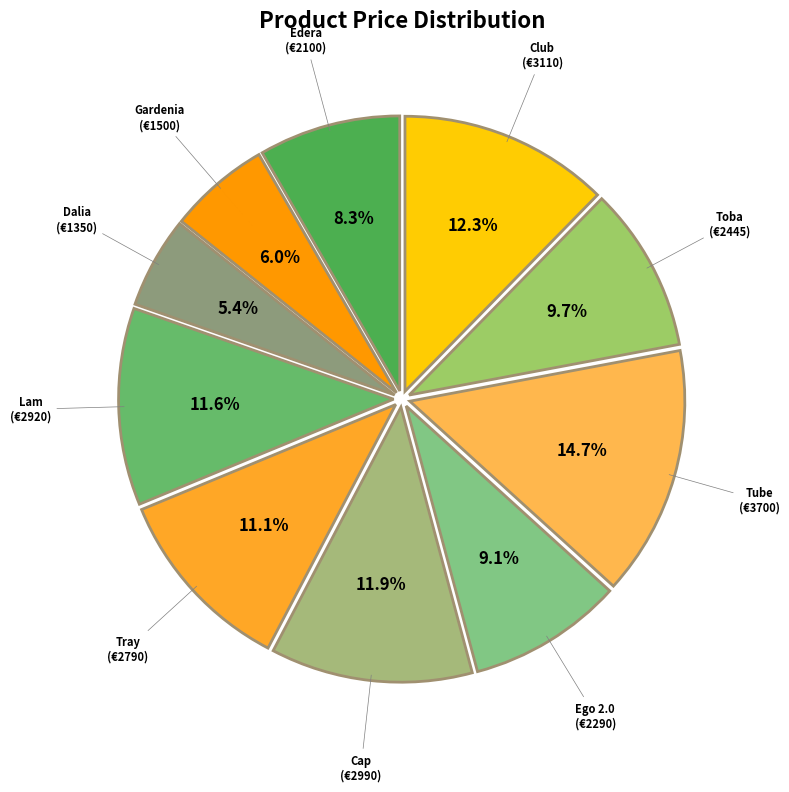

What percentage is the Cap slice, to the nearest percent?

12%